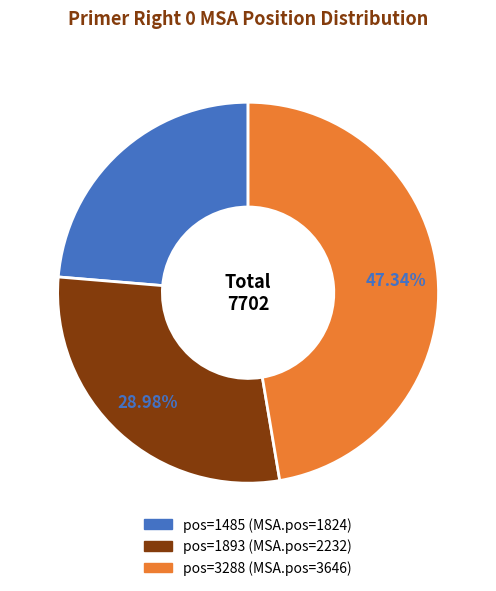

Does any single category account for the majority?

No